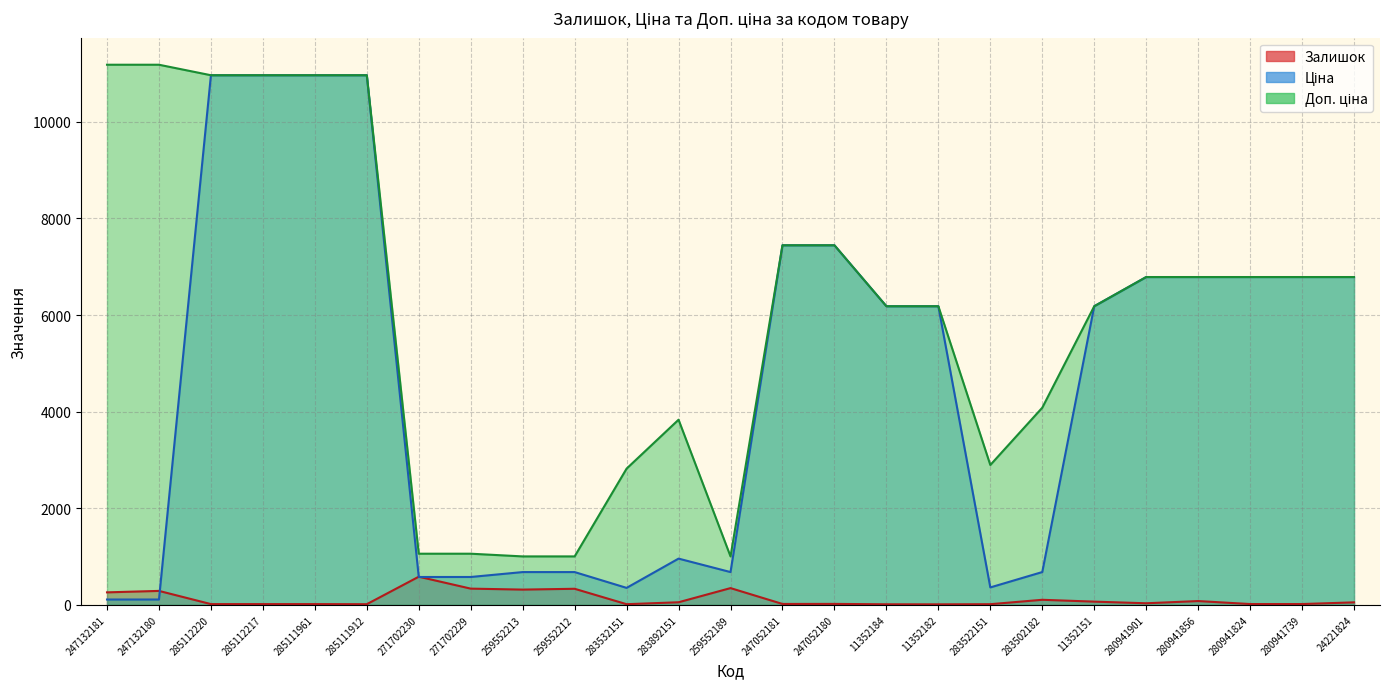

True or false: Доп. ціна and Ціна cross at least once.

False